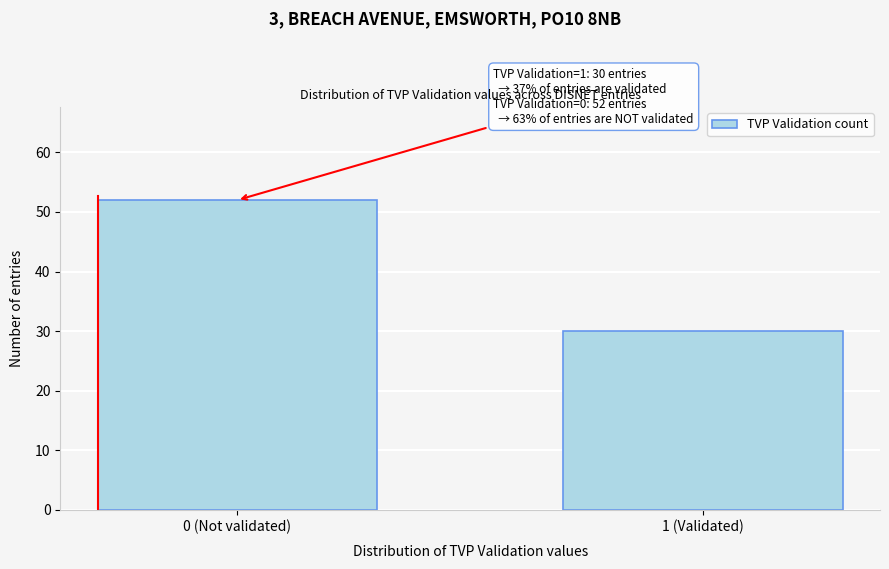

Reading left to right, transcribe all the data shown in this chart.

0 (Not validated)=52	1 (Validated)=30